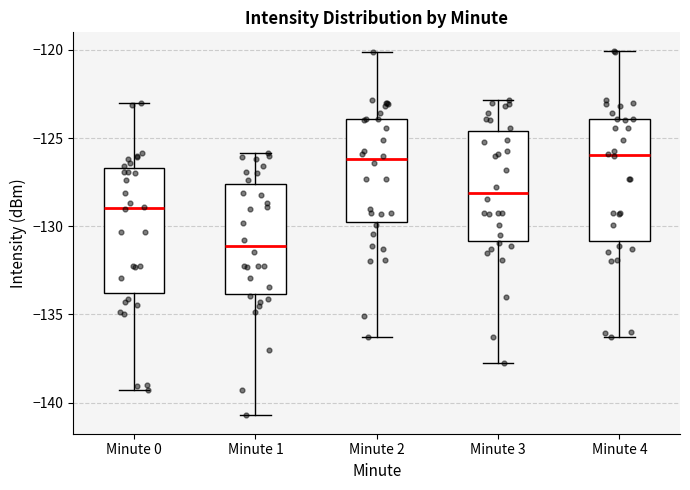

Reading left to right, transcribe this box plot: for each box, give where its median line is, the range the box spans, and where its two whiskers end, as read against the y-axis. The values are not printed on the chart, so give them approximately, as read against the axis.

Minute 0: median -129.0, box -134.0 to -126.5, whiskers -139.5 to -123.0
Minute 1: median -131.0, box -134.0 to -127.5, whiskers -140.5 to -126.0
Minute 2: median -126.0, box -130.0 to -124.0, whiskers -136.5 to -120.0
Minute 3: median -128.0, box -131.0 to -124.5, whiskers -137.5 to -123.0
Minute 4: median -126.0, box -131.0 to -124.0, whiskers -136.5 to -120.0